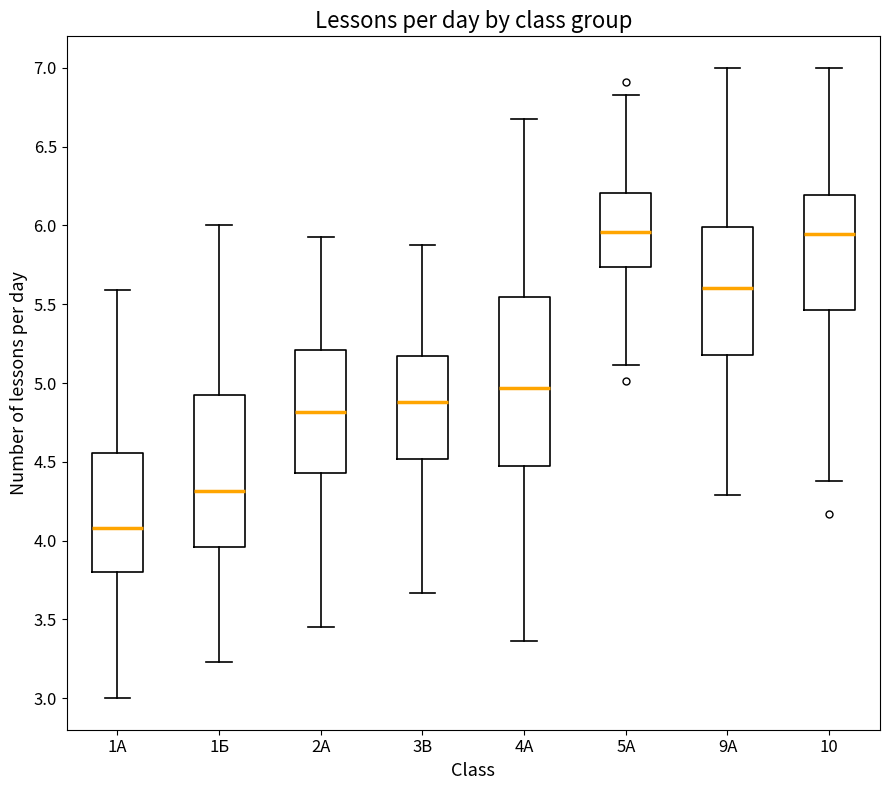

Reading left to right, transcribe this box plot: for each box, give where its median line is, the range the box spans, and where its two whiskers end, as read against the y-axis. The values are not printed on the chart, so give them approximately, as read against the axis.

1А: median 4.10, box 3.80 to 4.55, whiskers 3.00 to 5.60
1Б: median 4.30, box 3.95 to 4.95, whiskers 3.25 to 6.00
2А: median 4.80, box 4.45 to 5.20, whiskers 3.45 to 5.95
3В: median 4.90, box 4.50 to 5.15, whiskers 3.65 to 5.90
4А: median 4.95, box 4.50 to 5.55, whiskers 3.35 to 6.65
5А: median 5.95, box 5.75 to 6.20, whiskers 5.10 to 6.85
9А: median 5.60, box 5.20 to 6.00, whiskers 4.30 to 7.00
10: median 5.95, box 5.45 to 6.20, whiskers 4.40 to 7.00